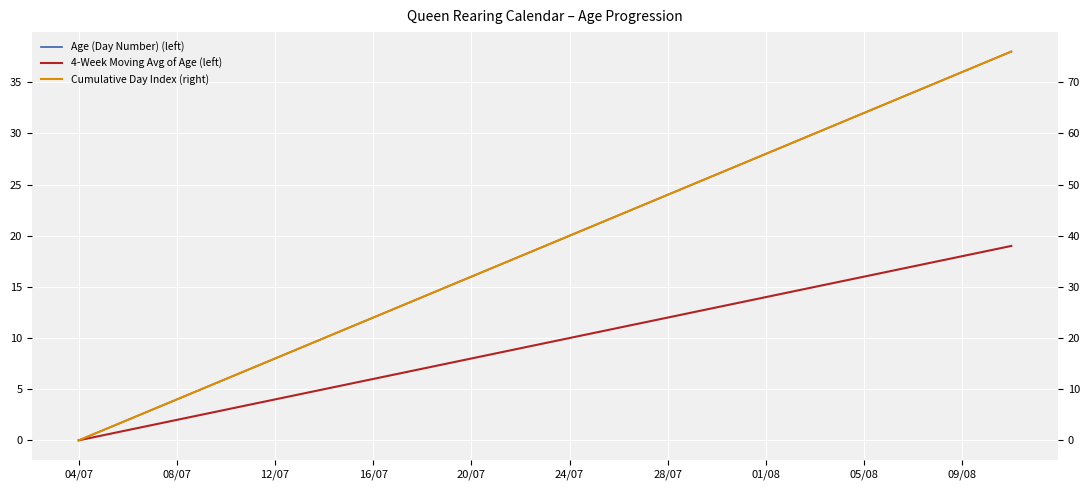

What is the sum of all 4-Week Moving Avg of Age (left) values?

370.5